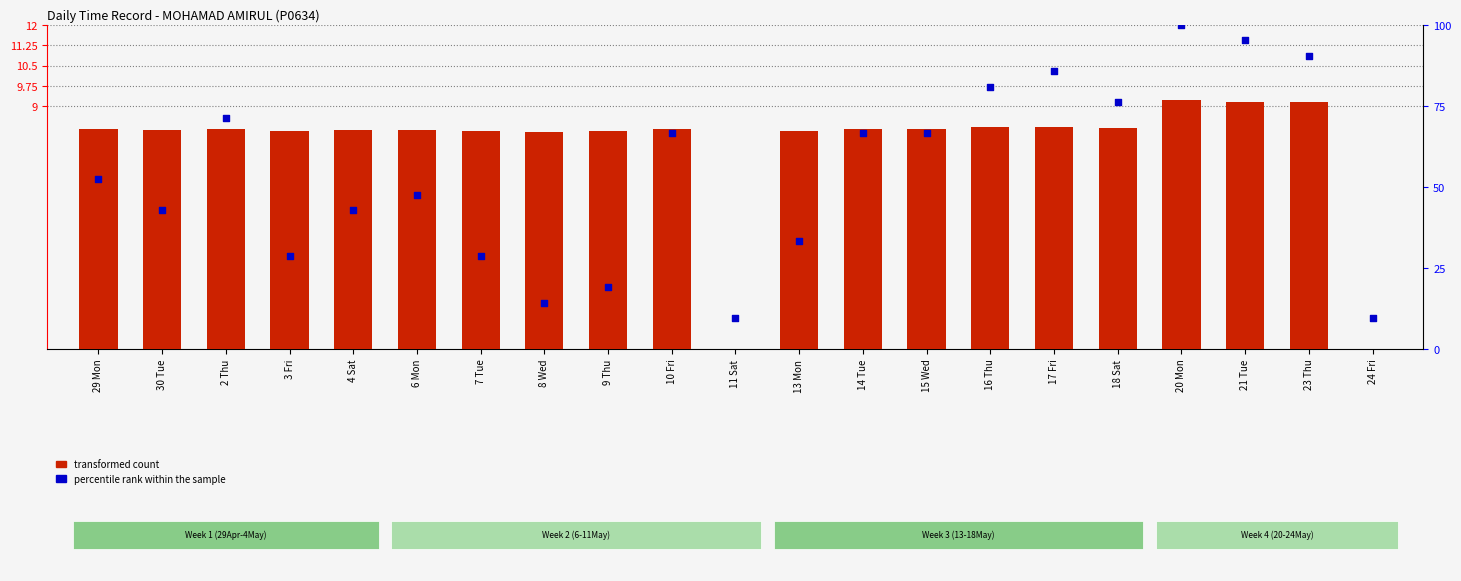

Which series has the largest total across all categories?

percentile rank within the sample